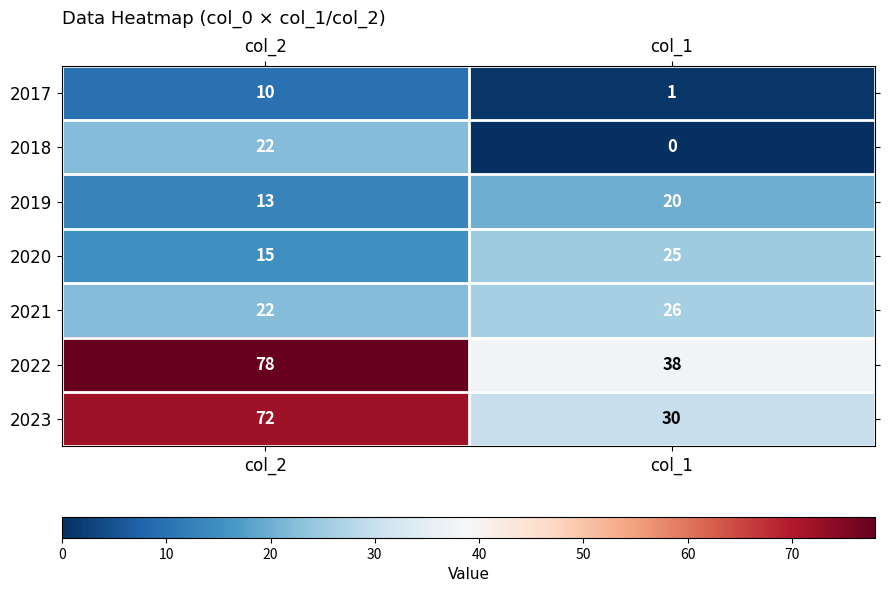

The 2017 series shows 10 at col_2. True or false?

True